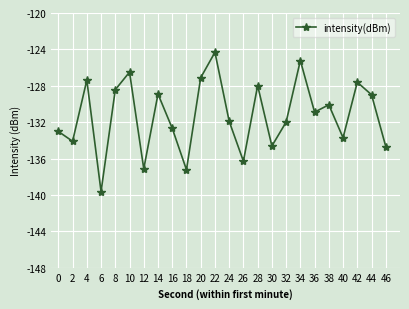

What is the value of the 18th point from the left?

-125.2